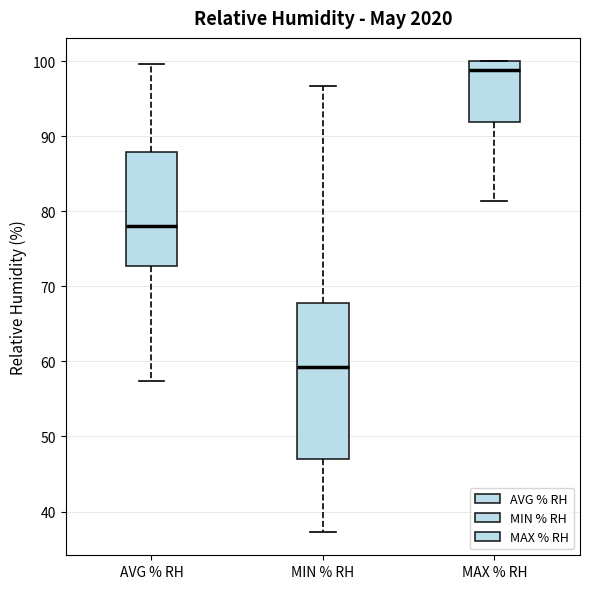

Which box is the tallest, from its lower edge to its upper edge?

MIN % RH